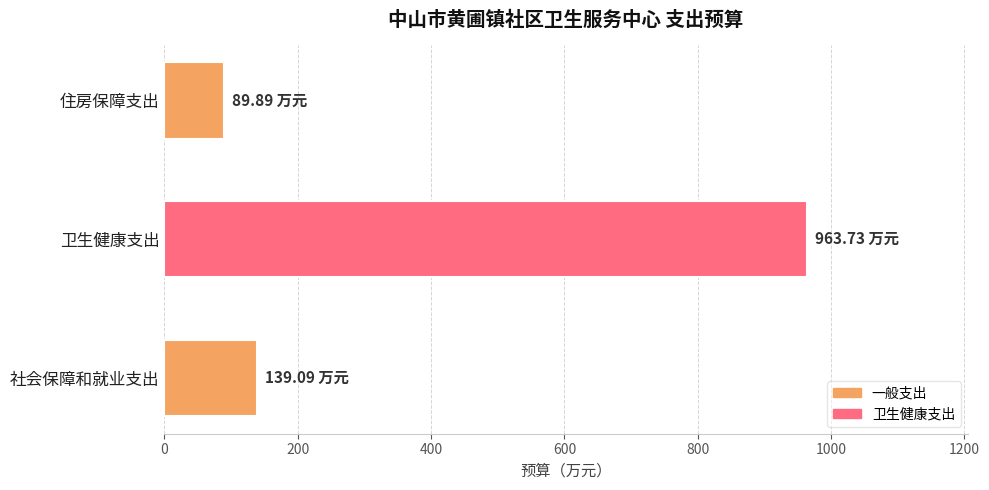

Where is the data nearest to the value 526?

社会保障和就业支出